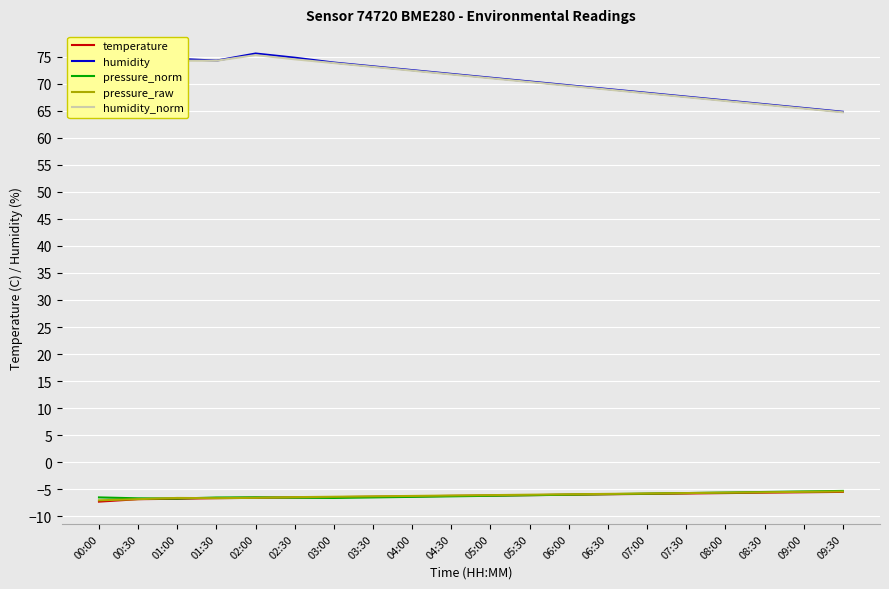

In pressure_norm, how many points are higher than both neighbors (excluding endpoints)?

1